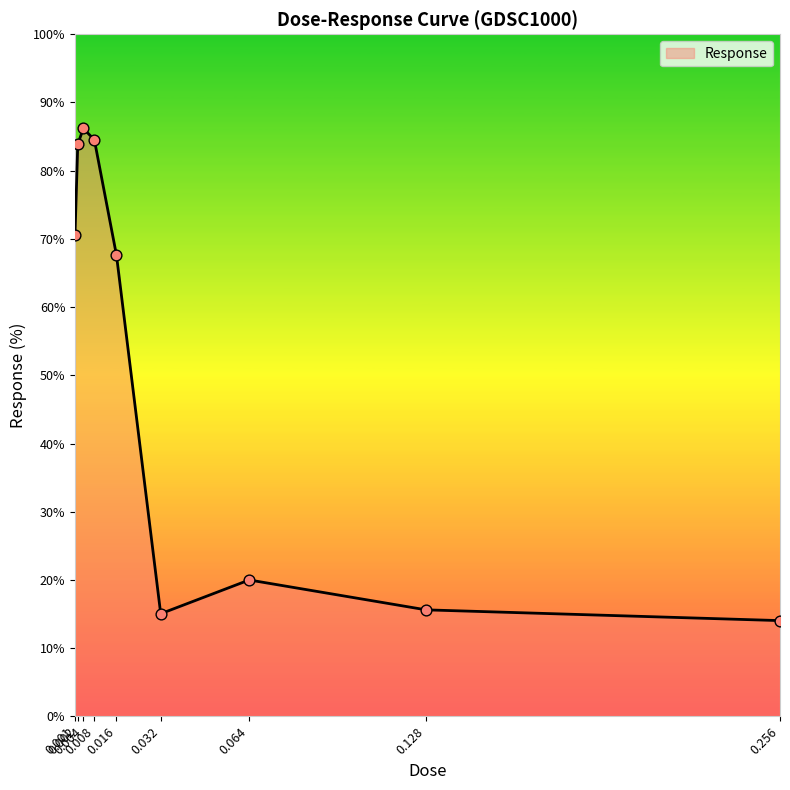

What is the change in value from 0.004 to 0.064?

-66.2